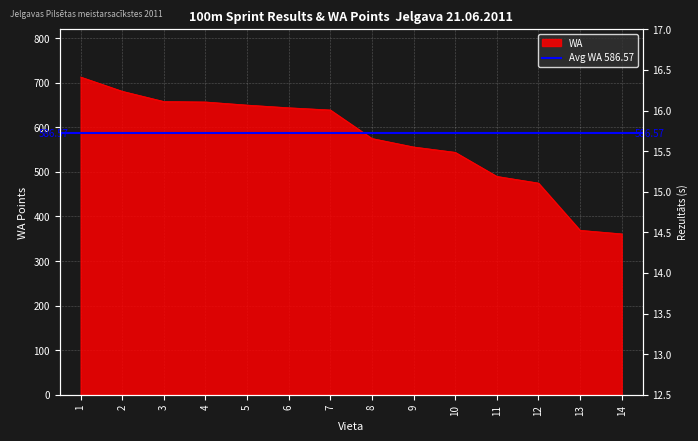

True or false: Rezultāts has a value of 24.1 at 12.

False